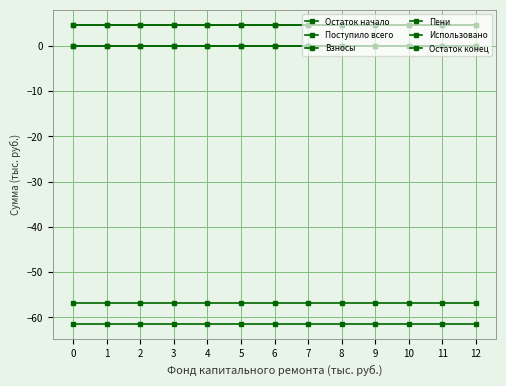

List the labels in order of Использовано value, smallest first.

0, 1, 2, 3, 4, 5, 6, 7, 8, 9, 10, 11, 12